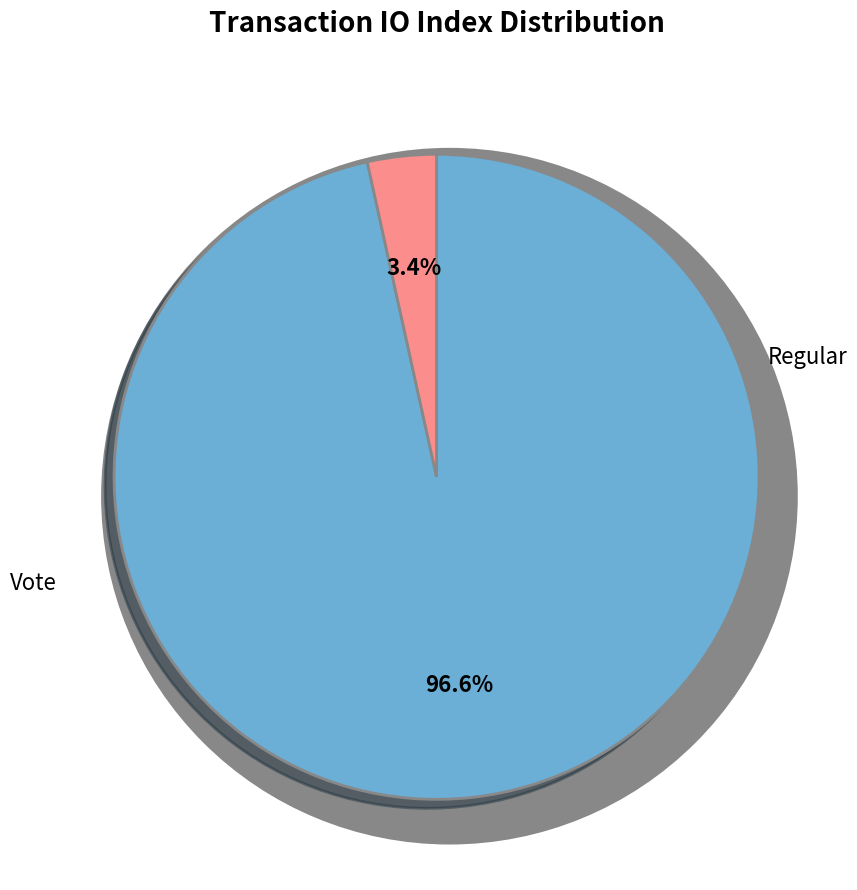

Between Vote and Regular, which is larger?

Regular